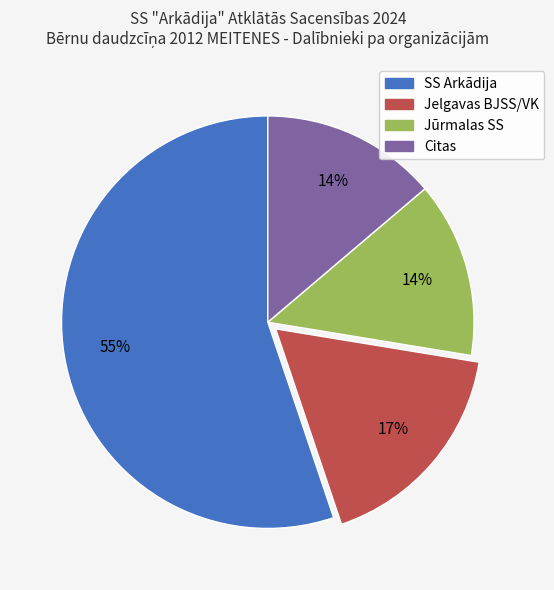

To the nearest percent, what is the average slice percentage?

25%